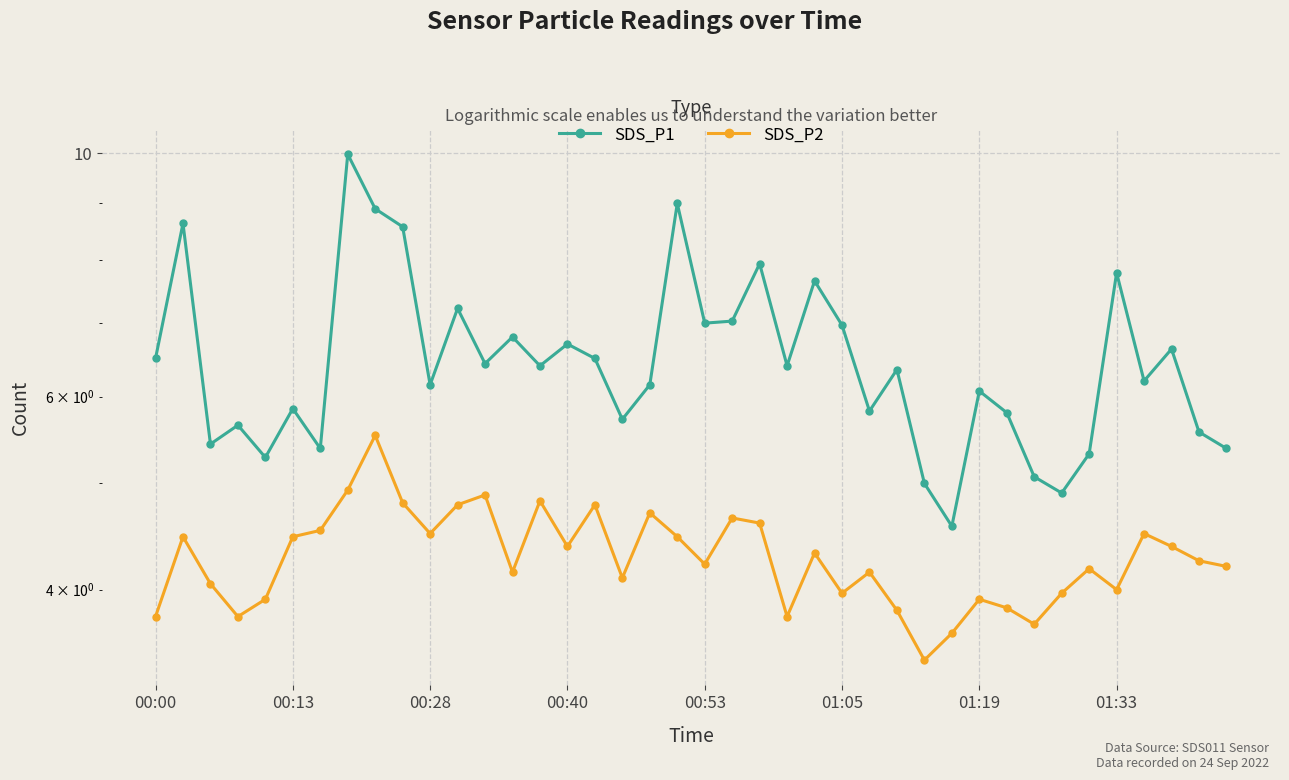

Where does the SDS_P1 series first go above 6?

00:00